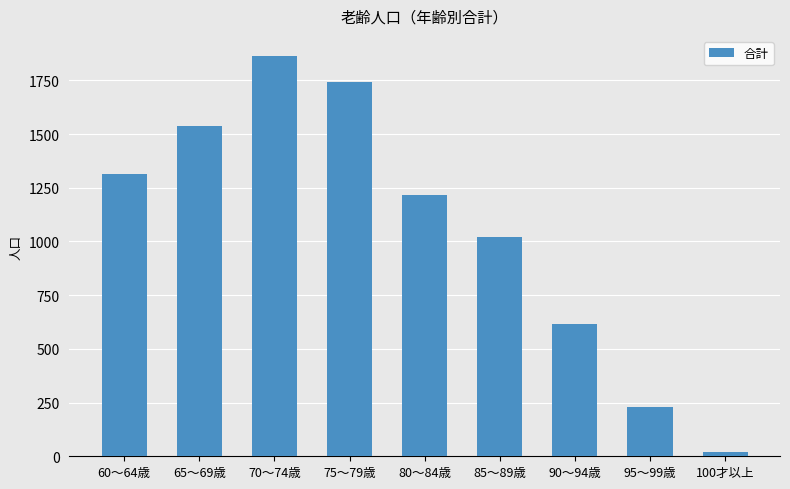

Is it true that the value at 70～74歳 is 1864?

True